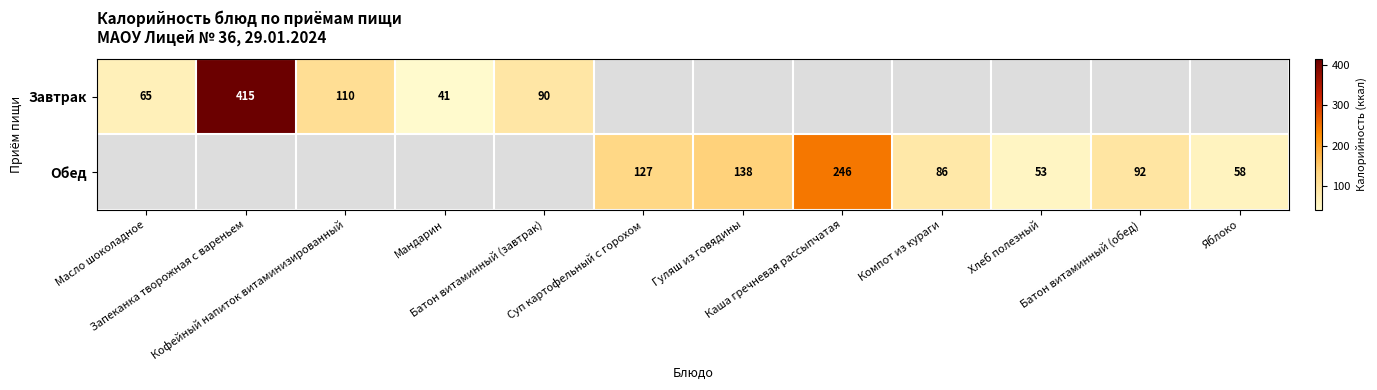

At how many categories does at least one series exceed 73?

8